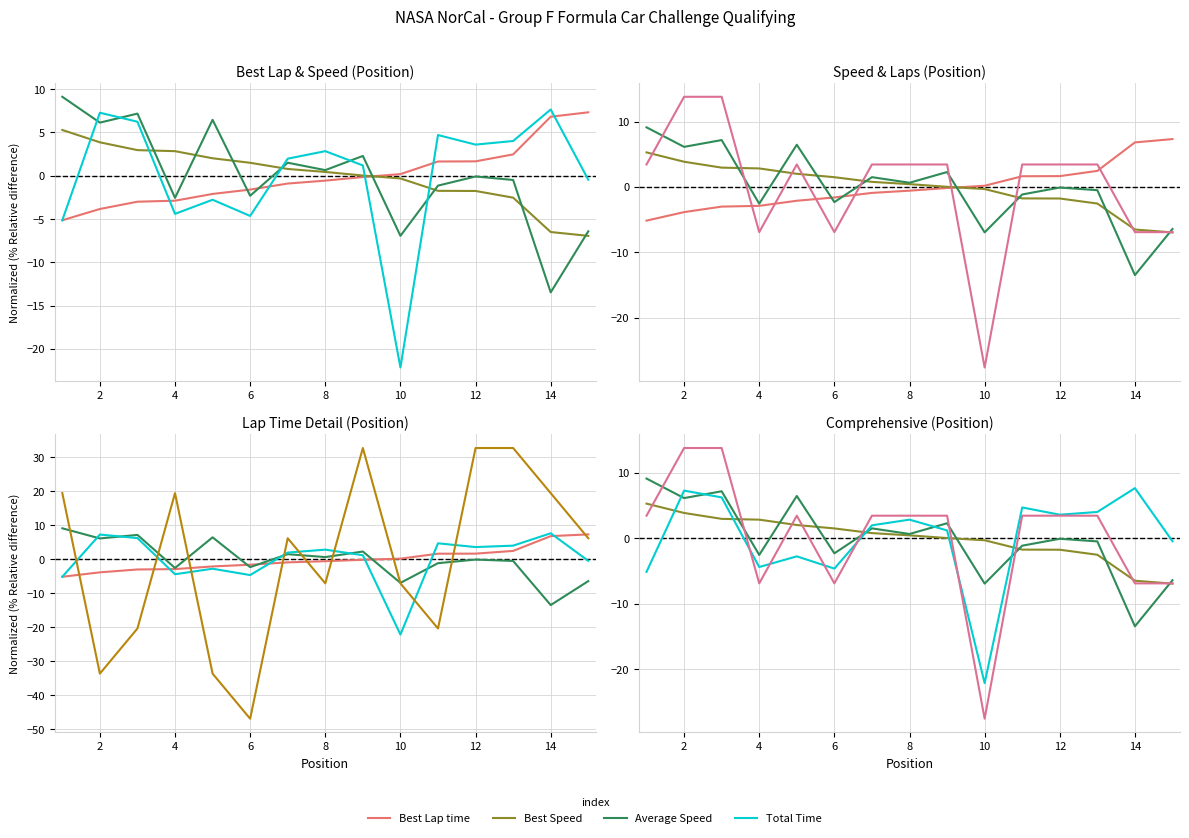

How many values in Total Laps are below zero?

5